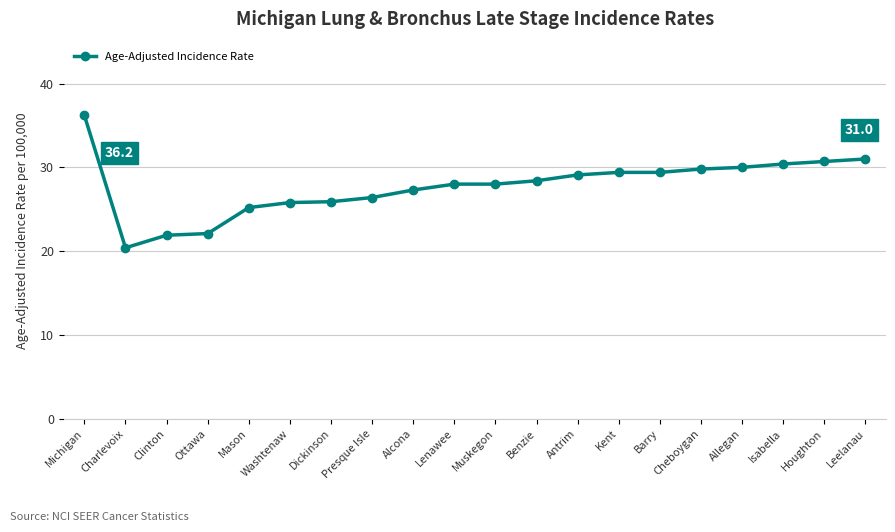

The value at Lenawee is 47.8. True or false?

False